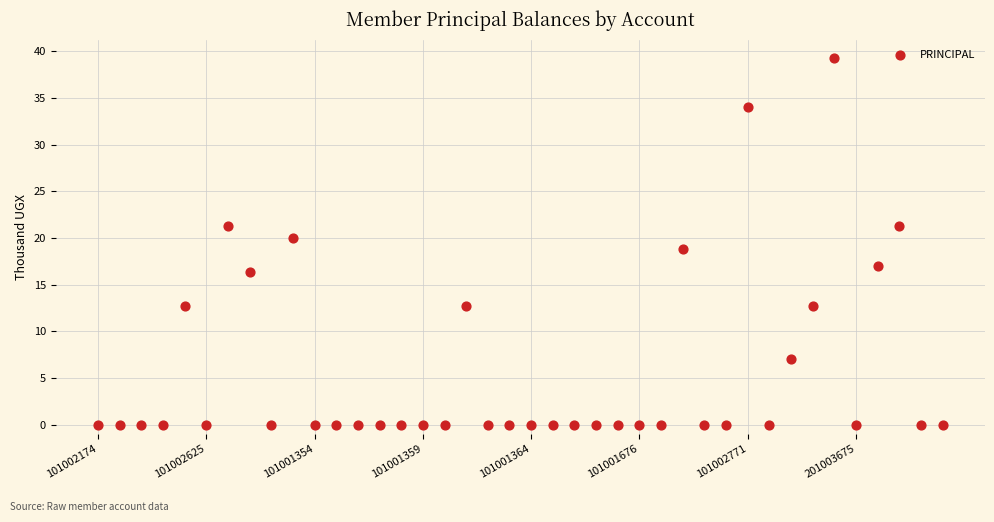

What is the range of Y values (max minus min)?

39.3